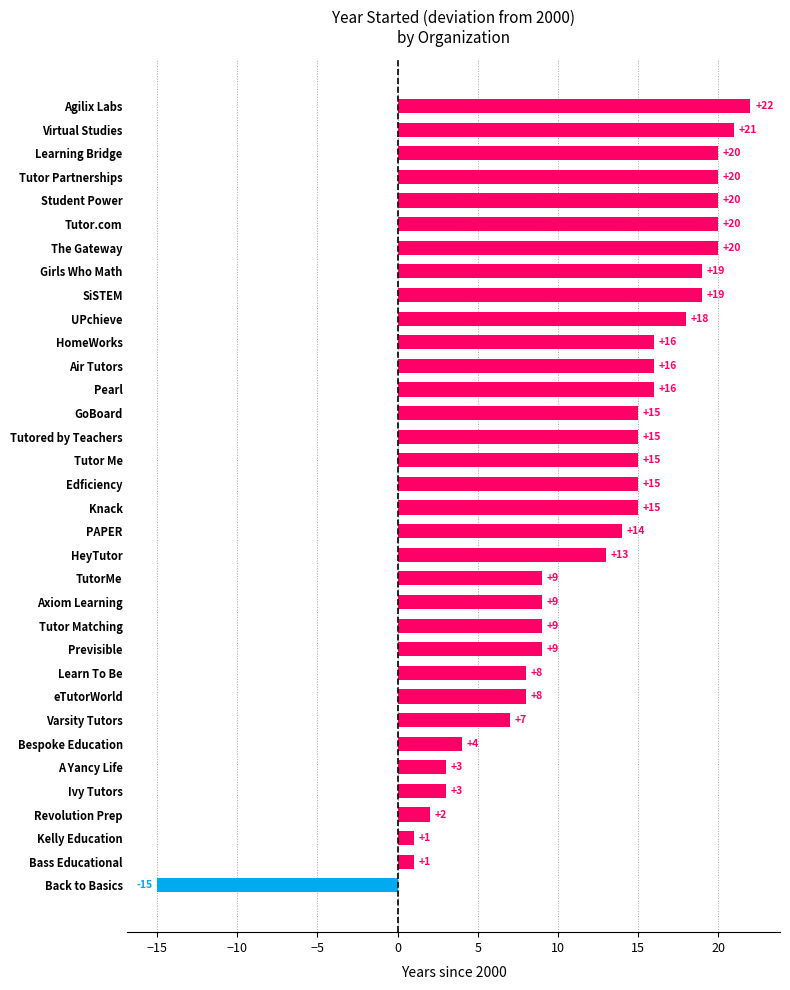

What is the average value?

12